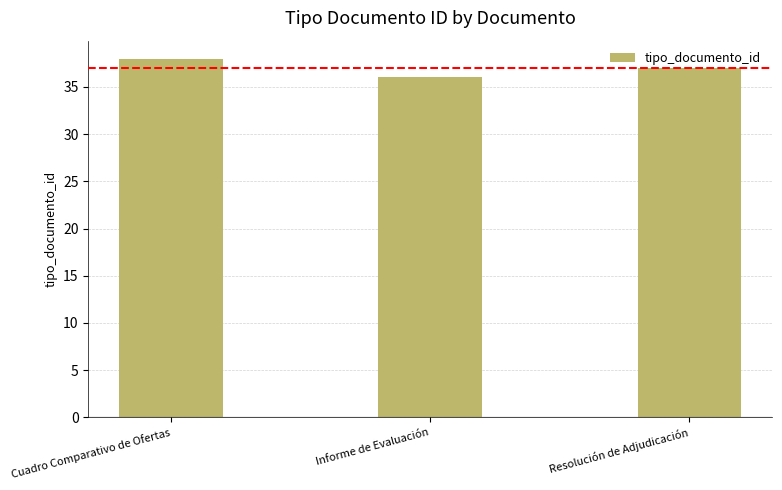

What is the difference between the maximum and minimum values?

2